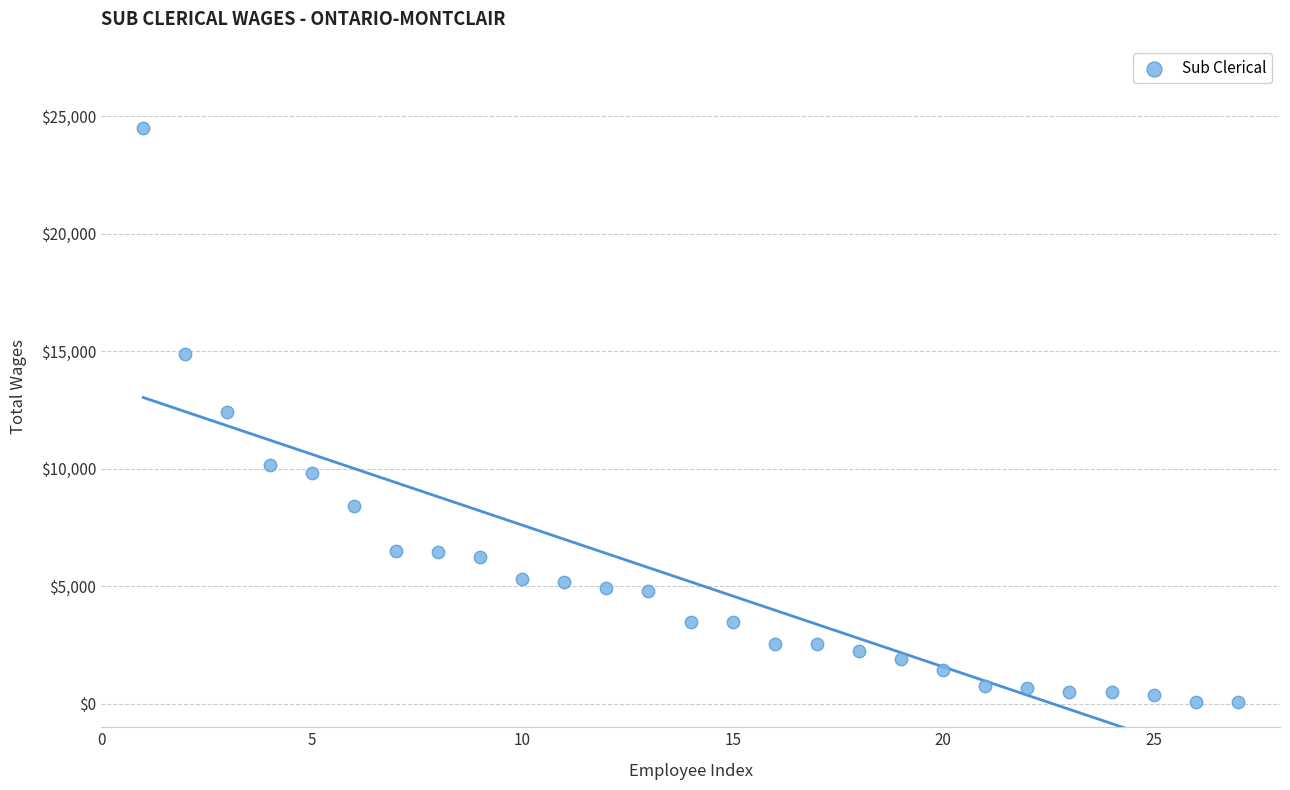

What is the range of Y values (max minus min)?

24426